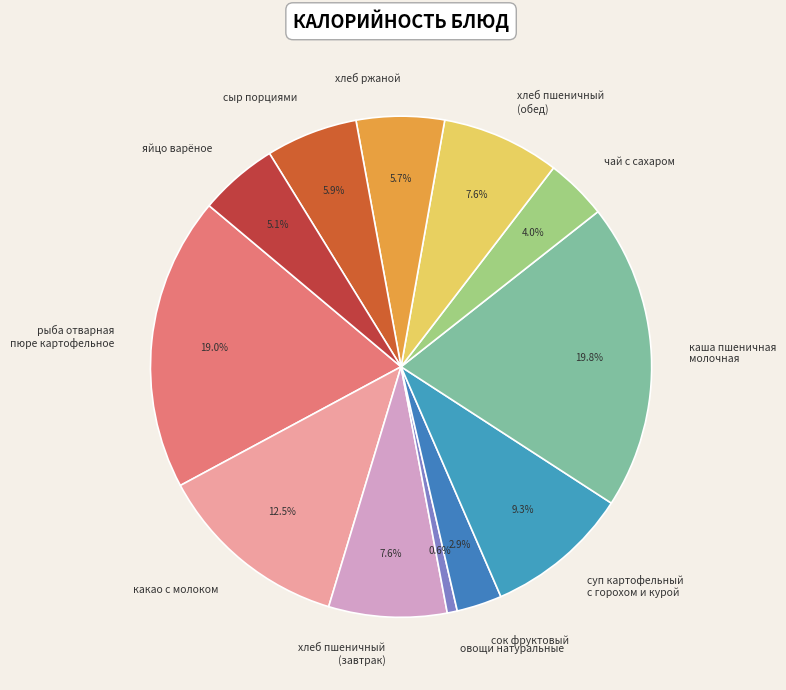

What is the smallest slice in the pie chart?

овощи натуральные